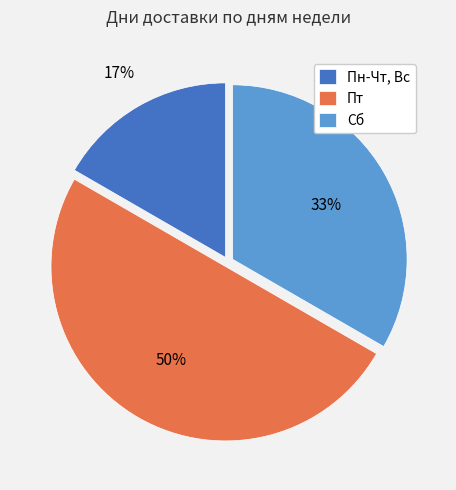

To the nearest percent, what is the average slice percentage?

33%